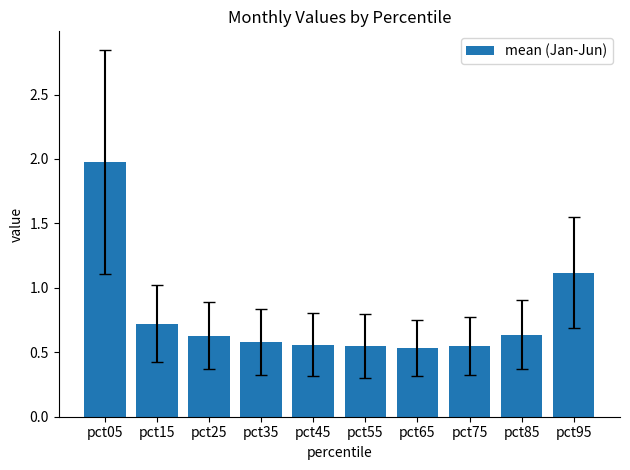

Between pct15 and pct55, which is larger?

pct15